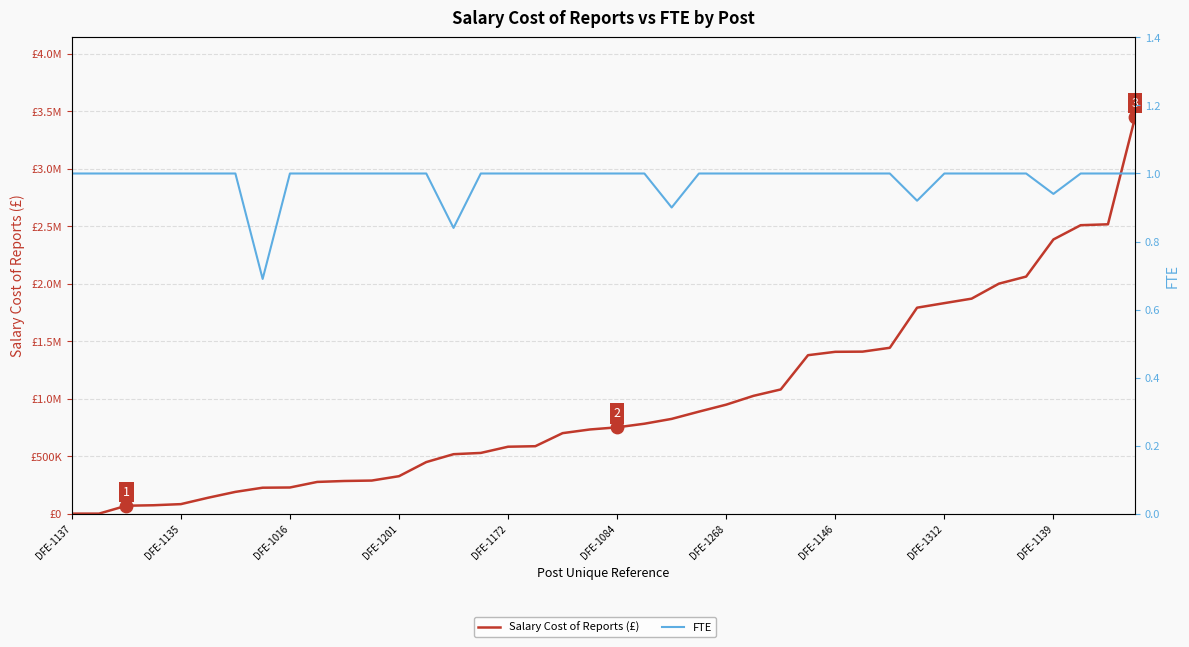

Which series has the largest total across all categories?

Salary Cost of Reports (£)